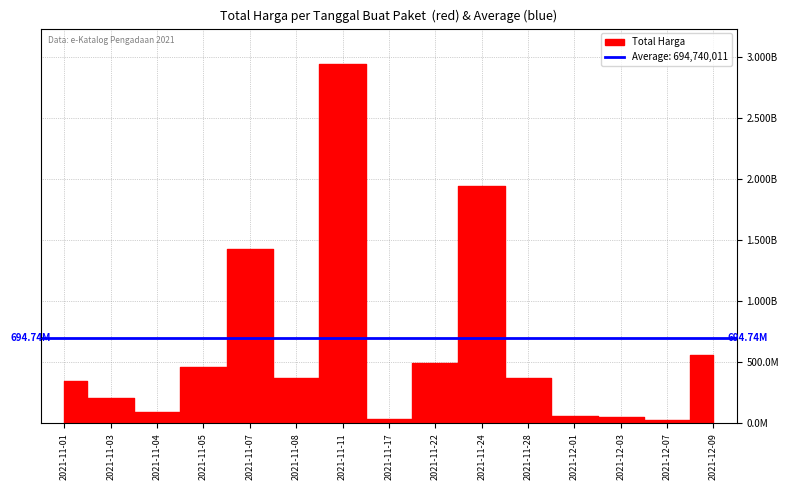

Read the value at 2021-11-17, to the nearest 50.

34292000